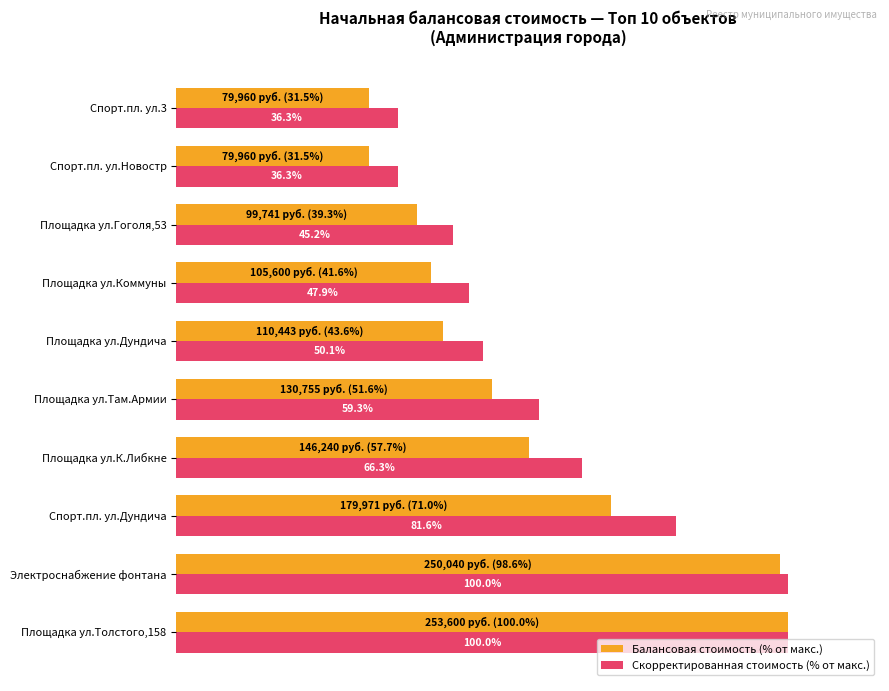

Between Площадка ул.Толстого,158 and Электроснабжение фонтана, which series saw the biggest shift?

Балансовая стоимость (% от макс.)